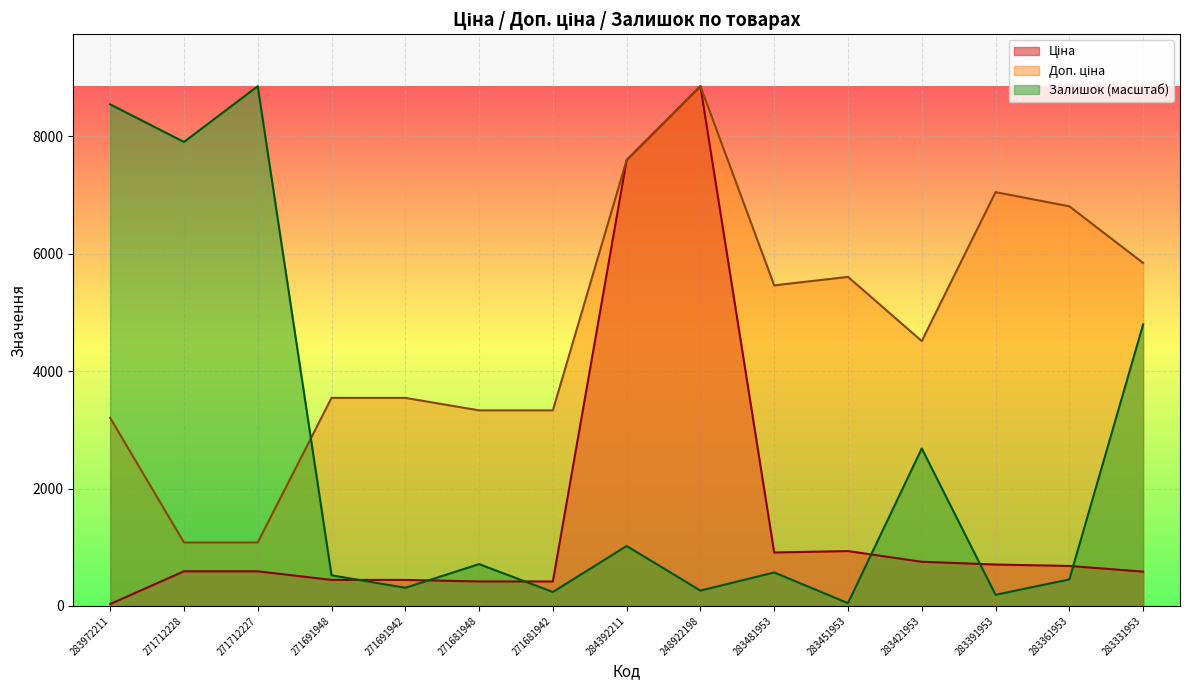

At which category does Ціна reach its first local peak?

248922198